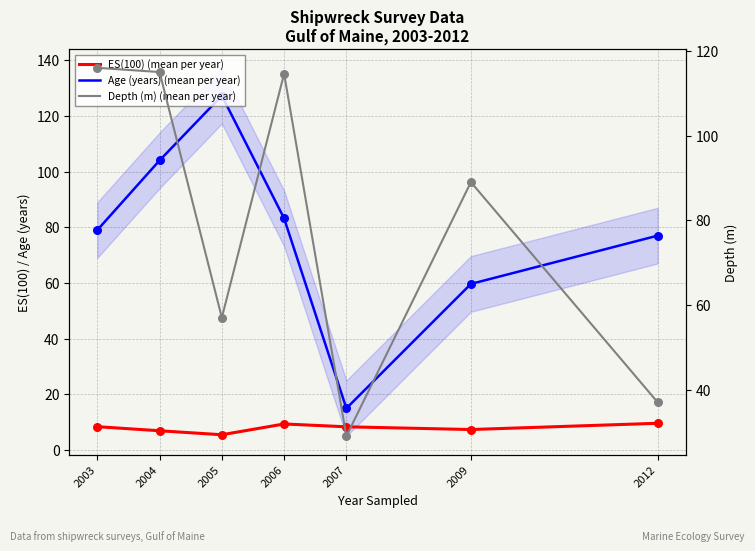

Which series has the largest total across all categories?

Depth (m) (mean per year)